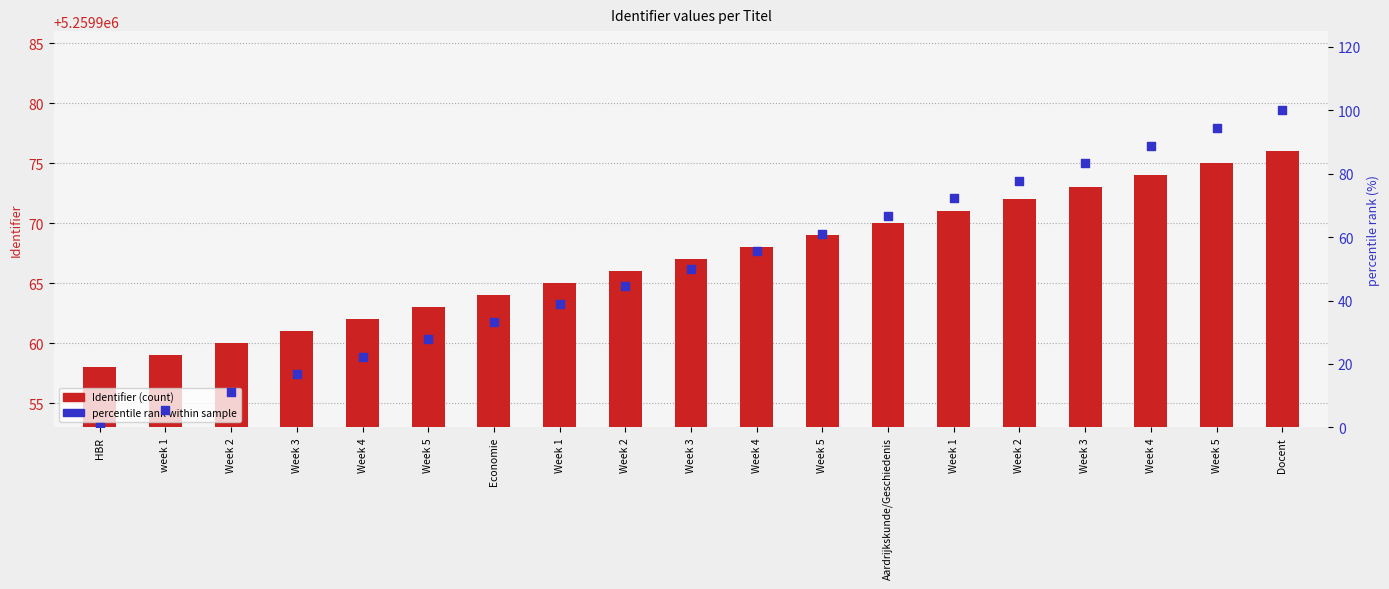

Which series reaches the maximum Y coordinate?

Identifier